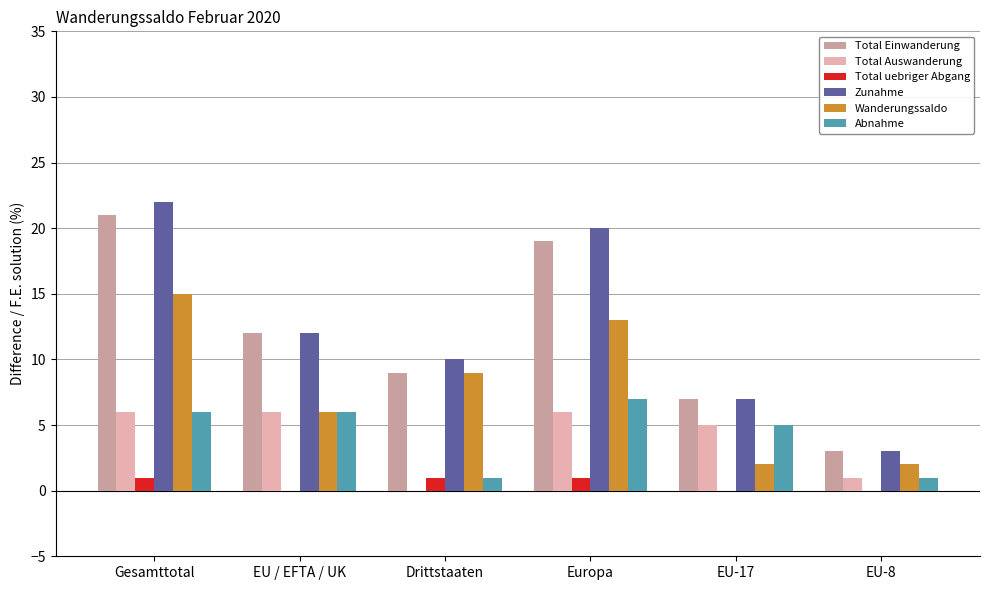

How many groups of bars are there?

6